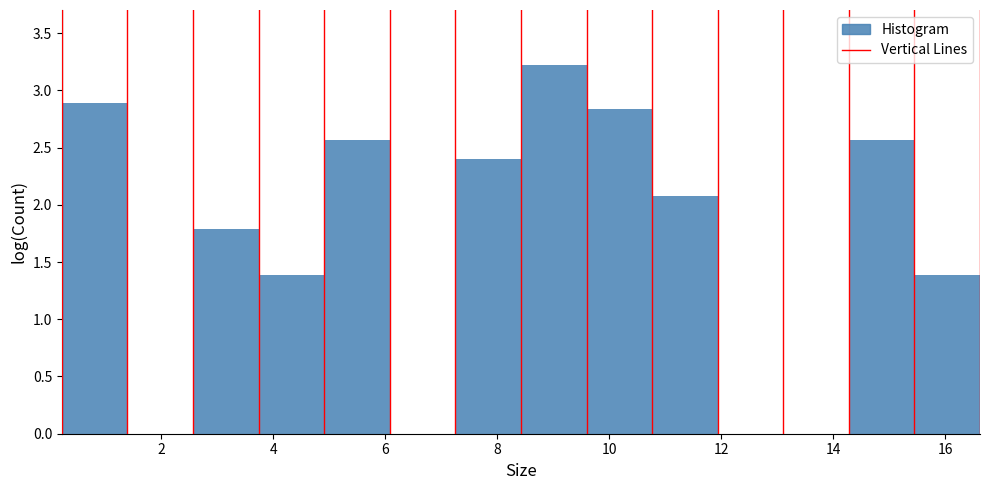

Which range on the x-axis has the tallest bar?

8.4 to 9.6